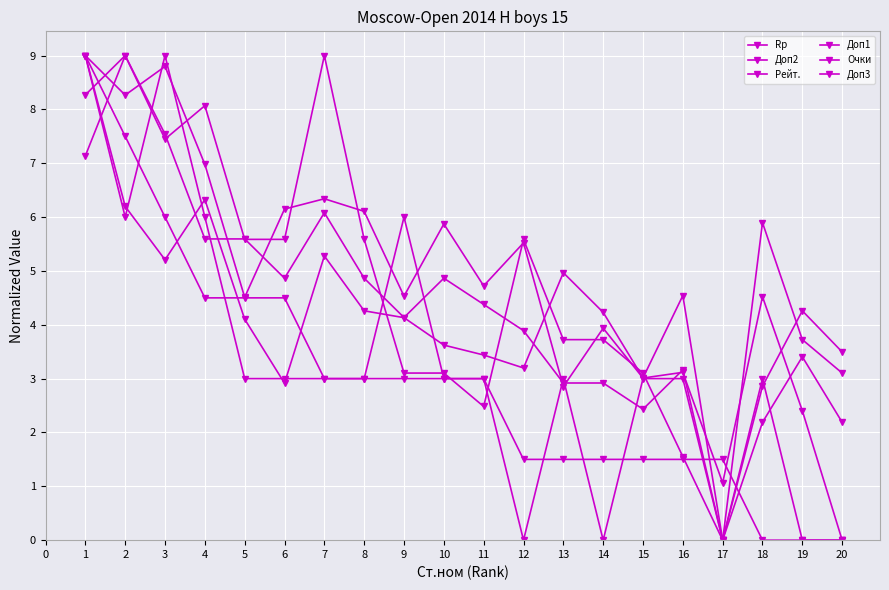

How many lines are shown in the chart?

6